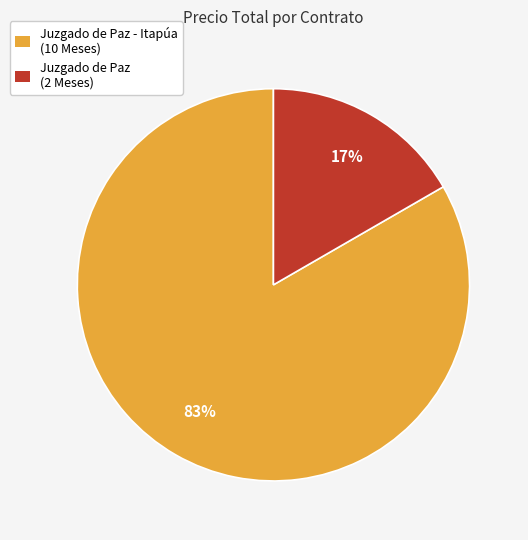

What is the majority slice?

Juzgado de Paz - Itapúa (10 Meses)